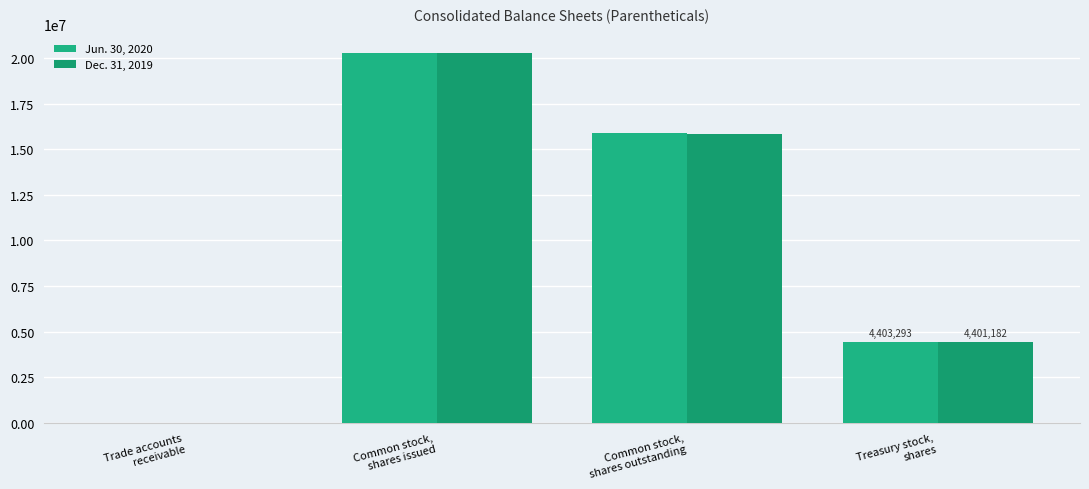

Reading left to right, list all the values displayed in this chart.

Jun. 30, 2020: Trade accounts
receivable=297	Common stock,
shares issued=20297182	Common stock,
shares outstanding=15893889	Treasury stock,
shares=4403293
Dec. 31, 2019: Trade accounts
receivable=324	Common stock,
shares issued=20268050	Common stock,
shares outstanding=15866868	Treasury stock,
shares=4401182